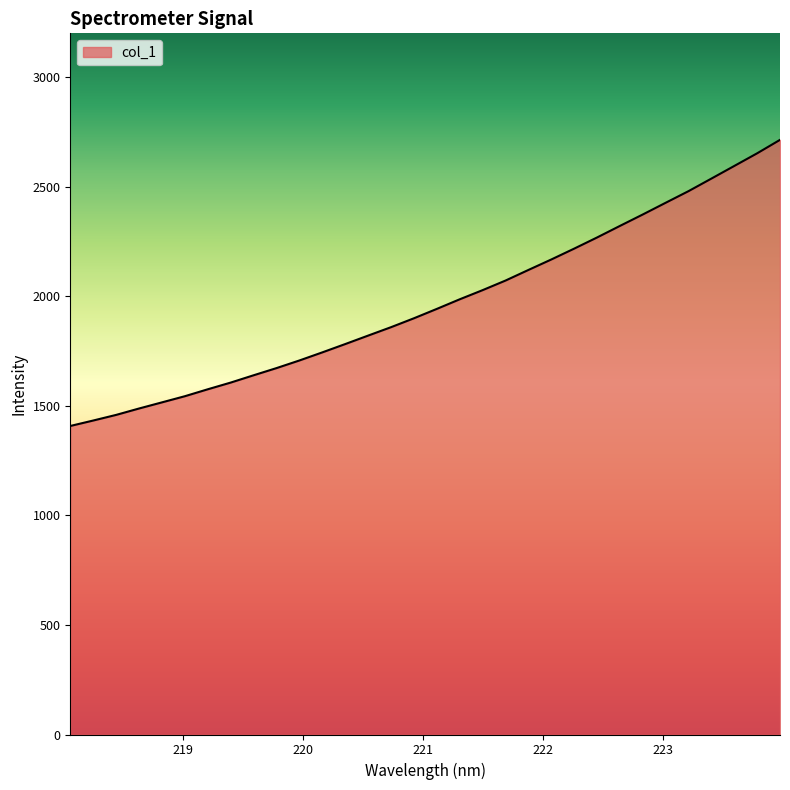

What is the smallest value displayed?

1408.0